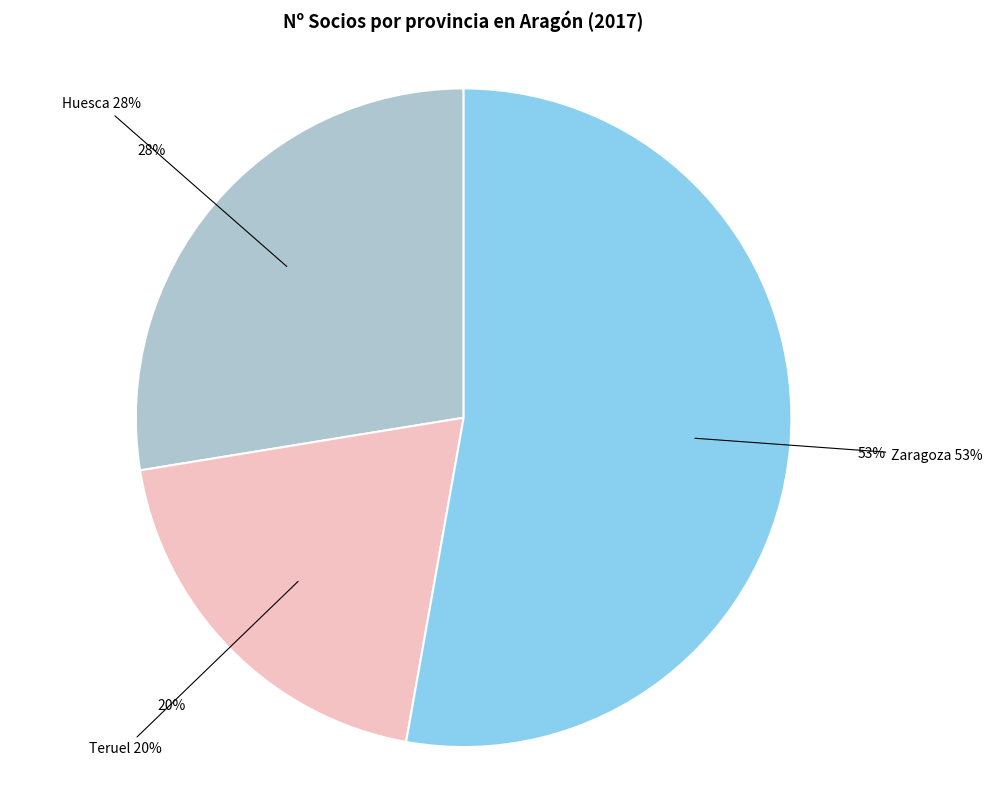

Approximately how many times larger is the value at Zaragoza compared to Teruel?

2.7